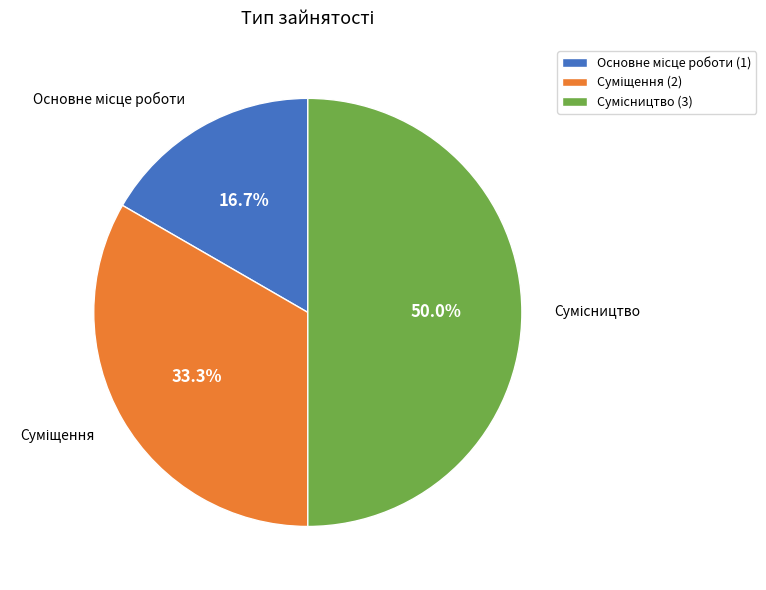

Is there a majority slice in this chart?

No